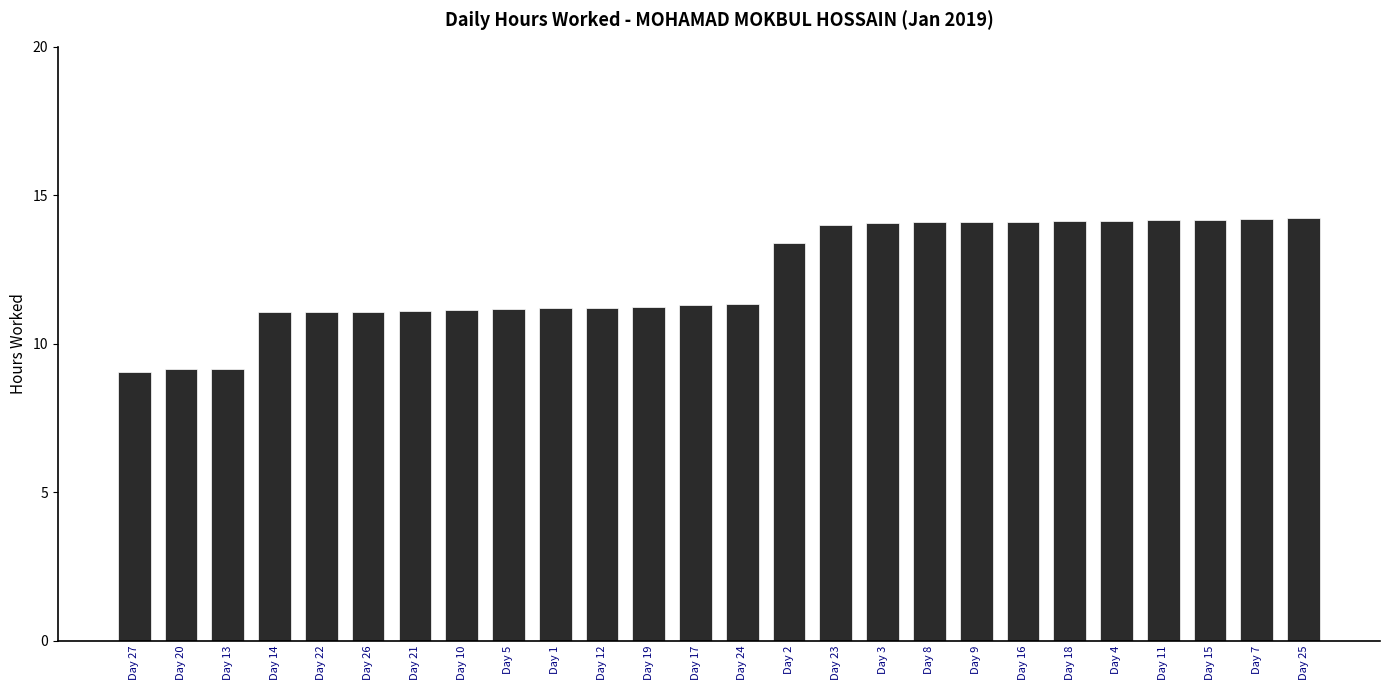

What is the difference between the maximum and minimum values?

5.2